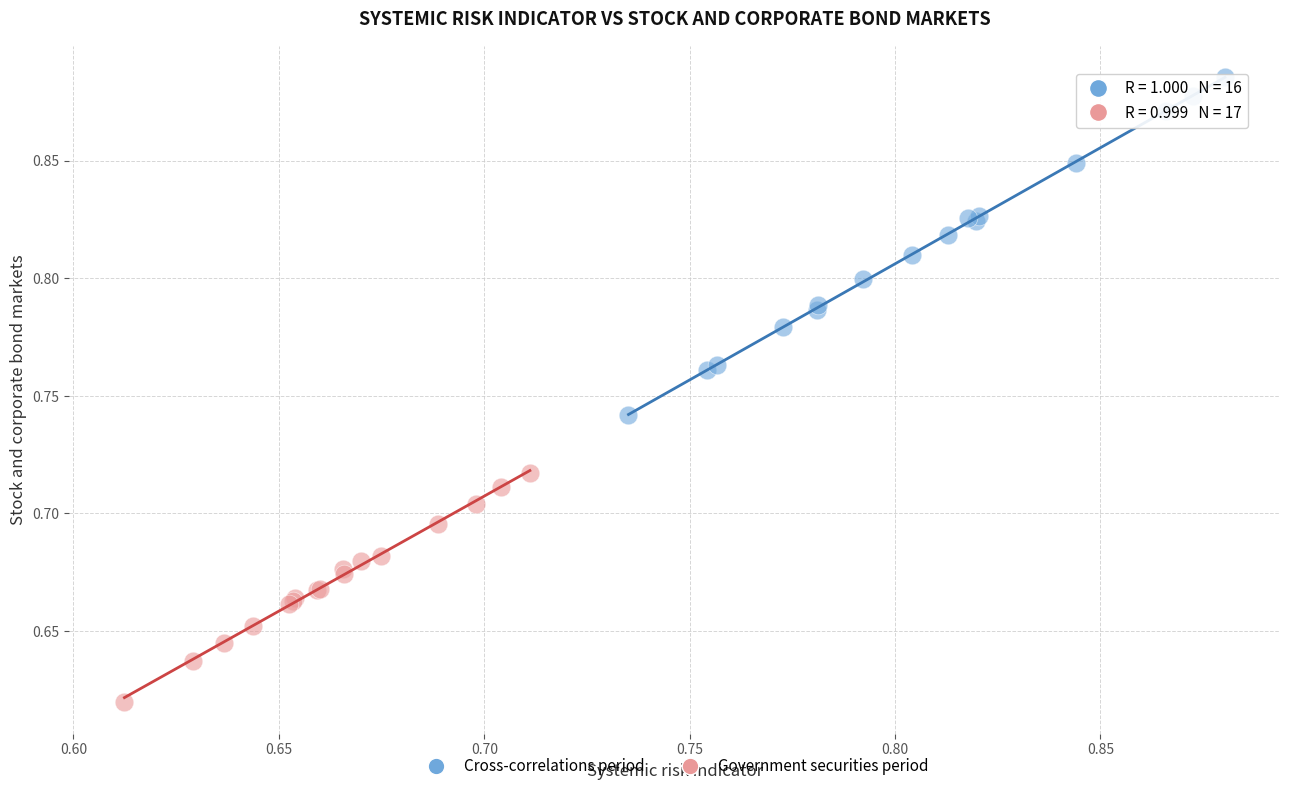

Which series has the largest Y range (max minus min)?

Cross-correlations period